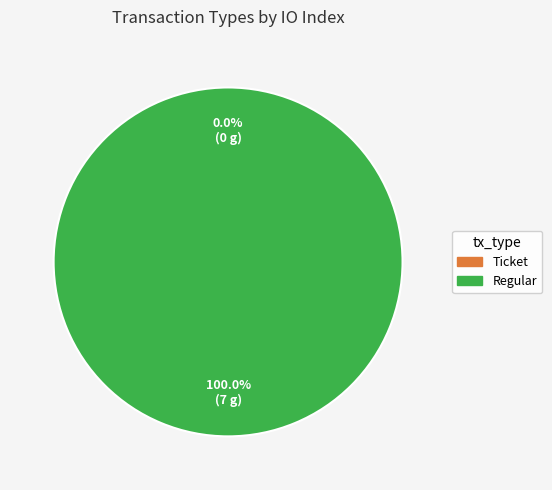

What is the smallest slice in the pie chart?

Ticket